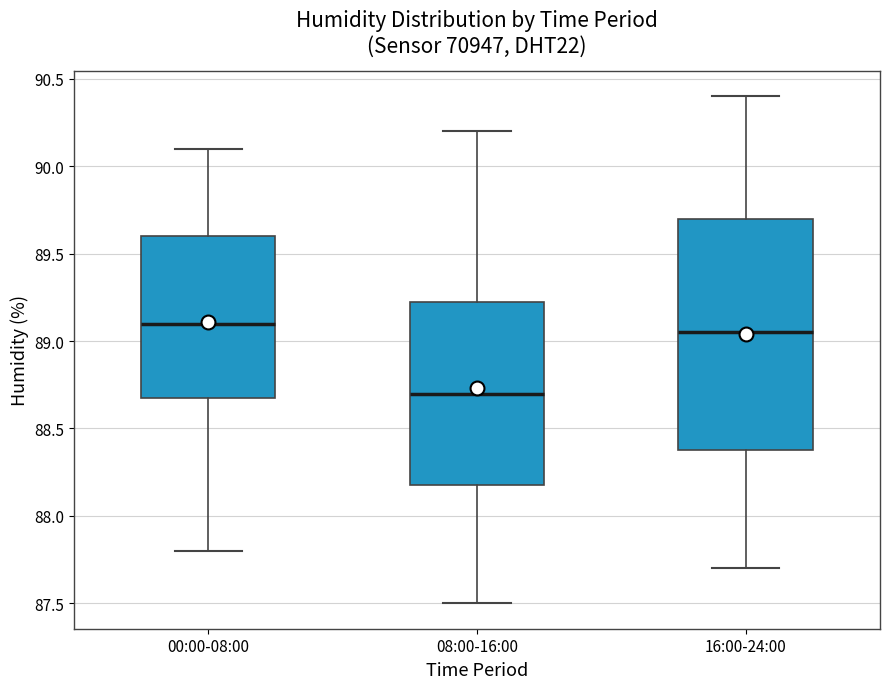

Which box has the lowest median line?

08:00-16:00